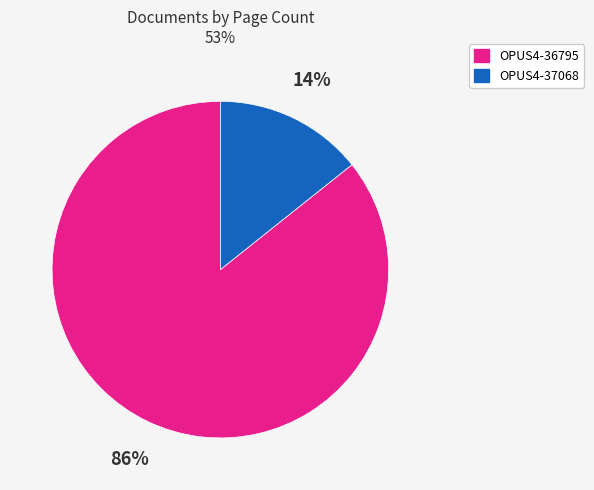

Rank the categories by value from lowest to highest.

OPUS4-37068, OPUS4-36795